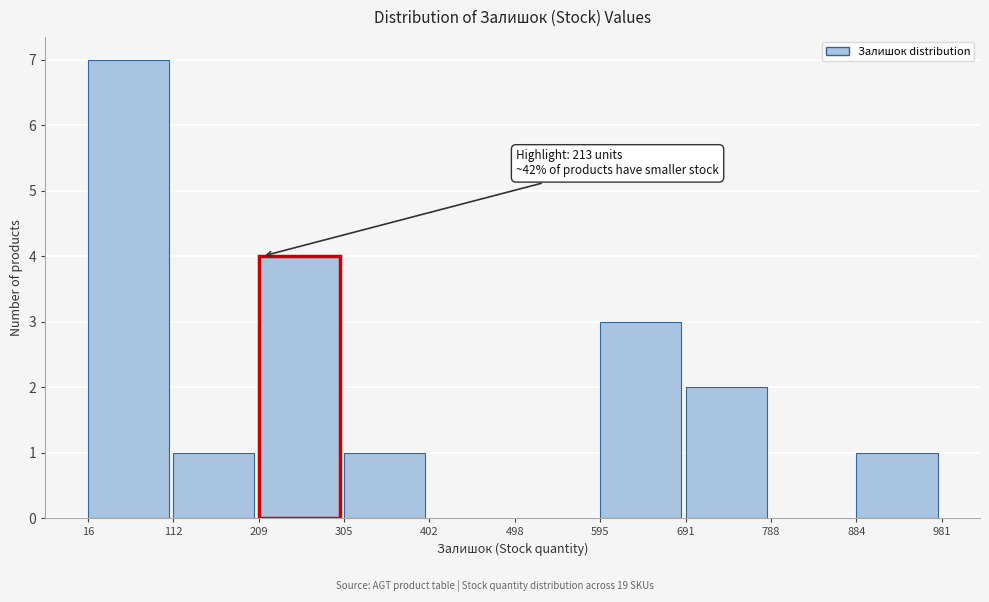

Over which range of the x-axis is the bar tallest?

16 to 112